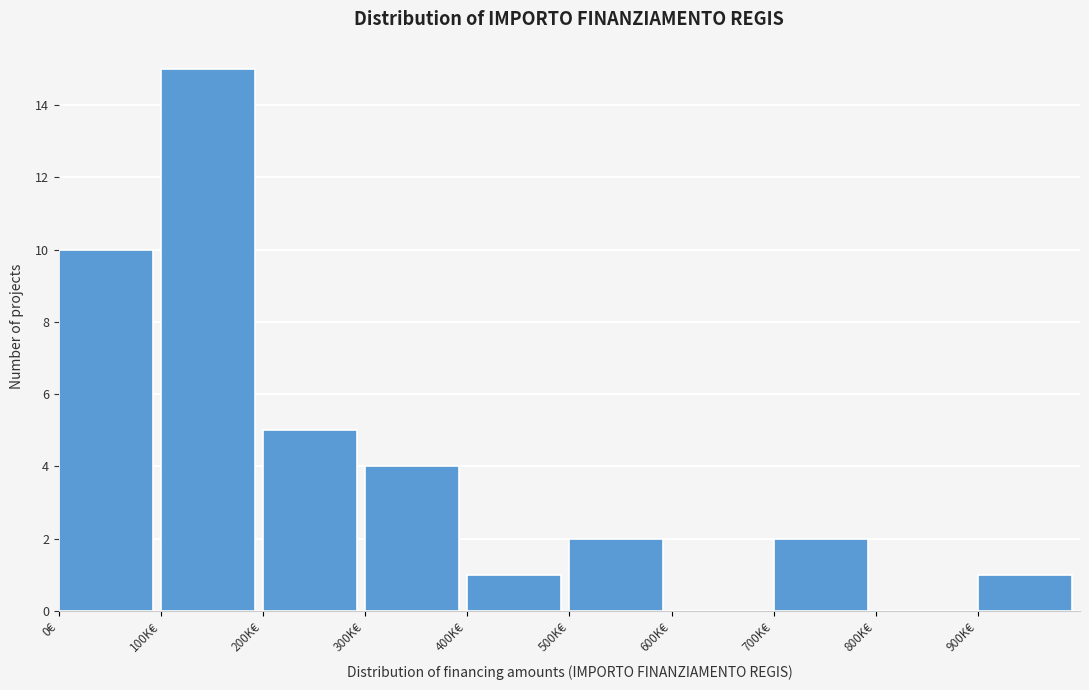

Reading left to right, transcribe all the data shown in this chart.

0€=10	100K€=15	200K€=5	300K€=4	400K€=1	500K€=2	600K€=0	700K€=2	800K€=0	900K€=1